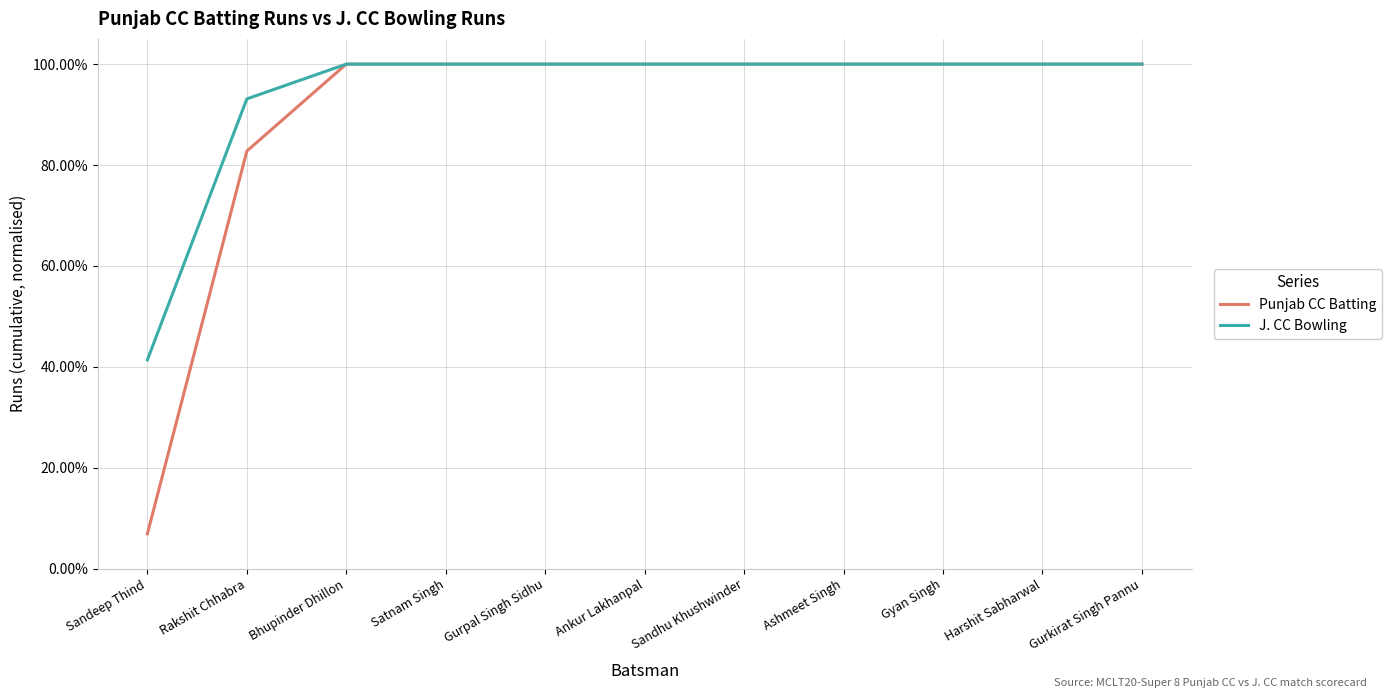

Does the chart display data point markers on the line(s)?

No